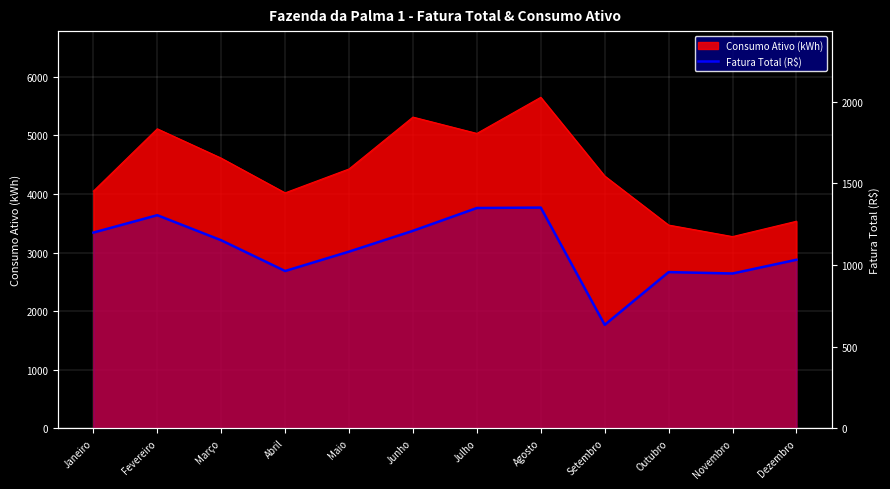

What is the change in value from Agosto to Dezembro?

-319.8